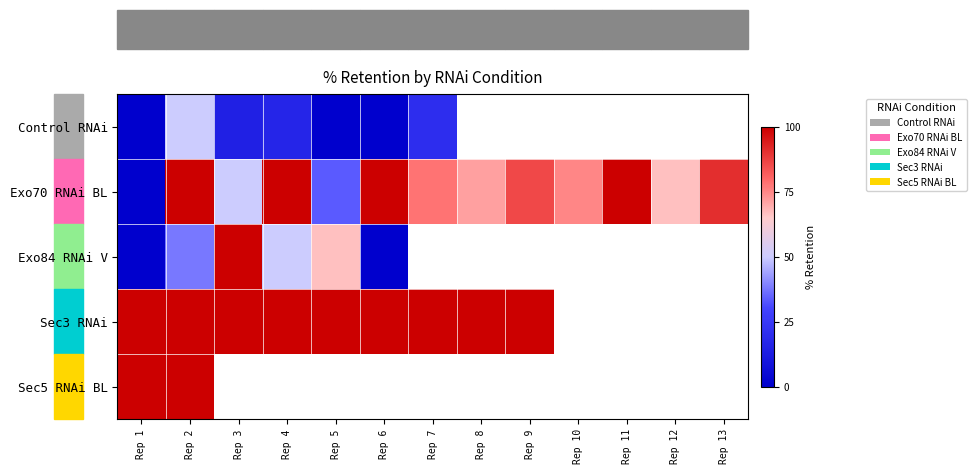

True or false: Sec3 RNAi has a value of 141.2 at Rep 1.

False